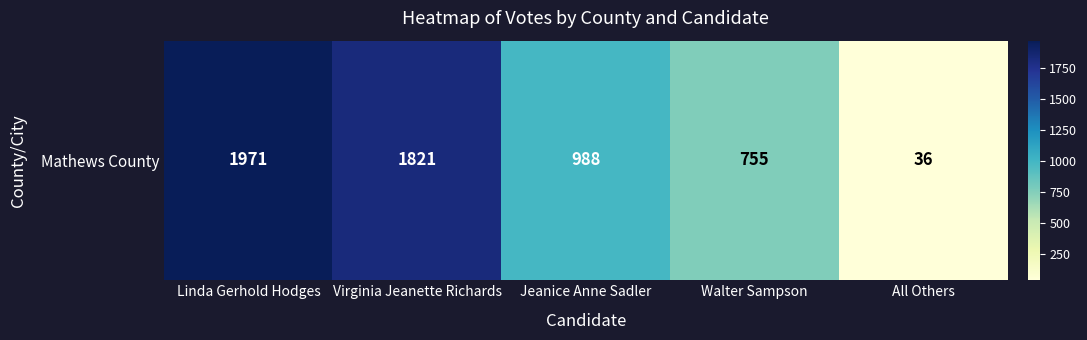

What is the approximate value at Walter Sampson, to the nearest 100?

800